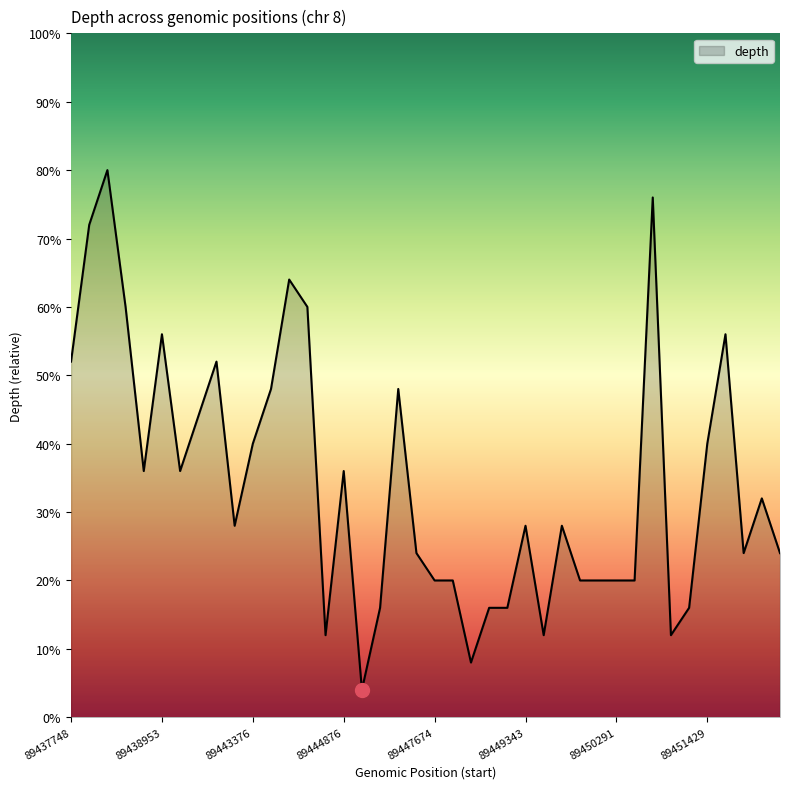

Does the chart have visible grid lines?

No